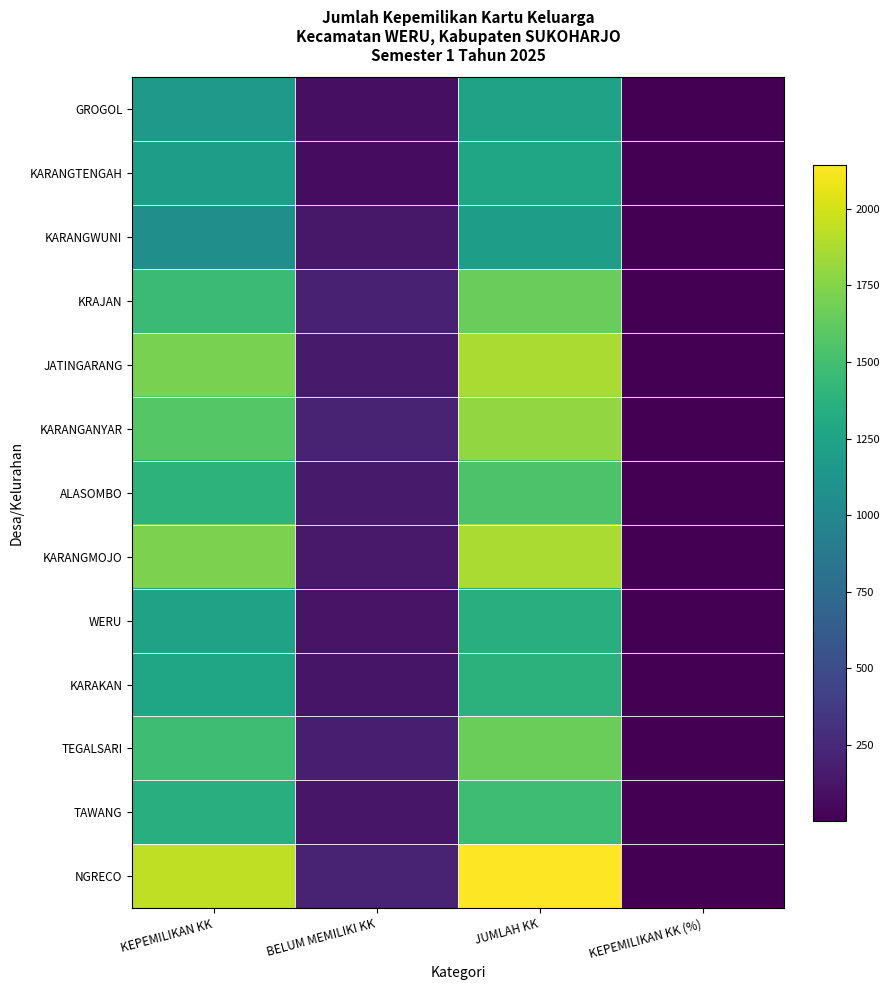

Reading left to right, list all the values displayed in this chart.

GROGOL: KEPEMILIKAN KK=1152.0	BELUM MEMILIKI KK=86.0	JUMLAH KK=1238.0	KEPEMILIKAN KK (%)=0.9
KARANGTENGAH: KEPEMILIKAN KK=1195.0	BELUM MEMILIKI KK=74.0	JUMLAH KK=1269.0	KEPEMILIKAN KK (%)=0.9
KARANGWUNI: KEPEMILIKAN KK=1069.0	BELUM MEMILIKI KK=135.0	JUMLAH KK=1204.0	KEPEMILIKAN KK (%)=0.9
KRAJAN: KEPEMILIKAN KK=1462.0	BELUM MEMILIKI KK=195.0	JUMLAH KK=1657.0	KEPEMILIKAN KK (%)=0.9
JATINGARANG: KEPEMILIKAN KK=1712.0	BELUM MEMILIKI KK=160.0	JUMLAH KK=1872.0	KEPEMILIKAN KK (%)=0.9
KARANGANYAR: KEPEMILIKAN KK=1583.0	BELUM MEMILIKI KK=214.0	JUMLAH KK=1797.0	KEPEMILIKAN KK (%)=0.9
ALASOMBO: KEPEMILIKAN KK=1387.0	BELUM MEMILIKI KK=156.0	JUMLAH KK=1543.0	KEPEMILIKAN KK (%)=0.9
KARANGMOJO: KEPEMILIKAN KK=1725.0	BELUM MEMILIKI KK=147.0	JUMLAH KK=1872.0	KEPEMILIKAN KK (%)=0.9
WERU: KEPEMILIKAN KK=1233.0	BELUM MEMILIKI KK=118.0	JUMLAH KK=1351.0	KEPEMILIKAN KK (%)=0.9
KARAKAN: KEPEMILIKAN KK=1258.0	BELUM MEMILIKI KK=119.0	JUMLAH KK=1377.0	KEPEMILIKAN KK (%)=0.9
TEGALSARI: KEPEMILIKAN KK=1480.0	BELUM MEMILIKI KK=182.0	JUMLAH KK=1662.0	KEPEMILIKAN KK (%)=0.9
TAWANG: KEPEMILIKAN KK=1355.0	BELUM MEMILIKI KK=127.0	JUMLAH KK=1482.0	KEPEMILIKAN KK (%)=0.9
NGRECO: KEPEMILIKAN KK=1943.0	BELUM MEMILIKI KK=202.0	JUMLAH KK=2145.0	KEPEMILIKAN KK (%)=0.9